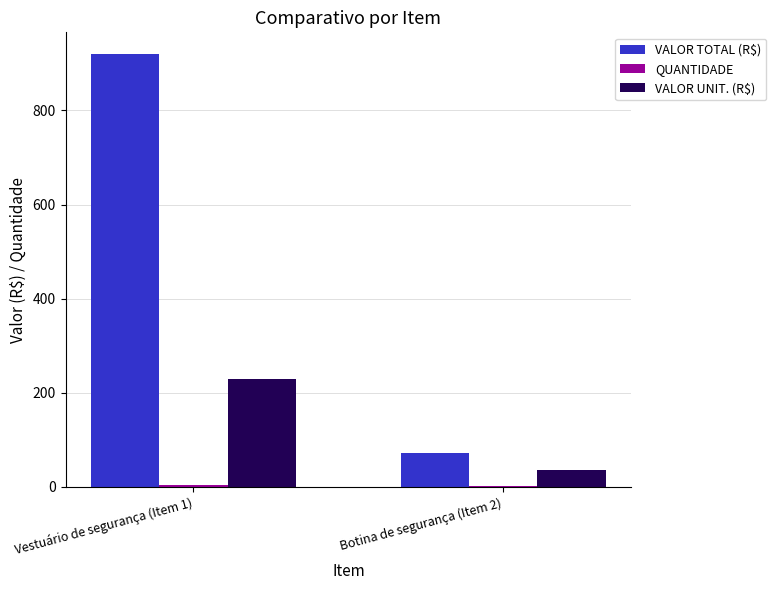

Between Vestuário de segurança (Item 1) and Botina de segurança (Item 2), which series saw the biggest shift?

VALOR TOTAL (R$)